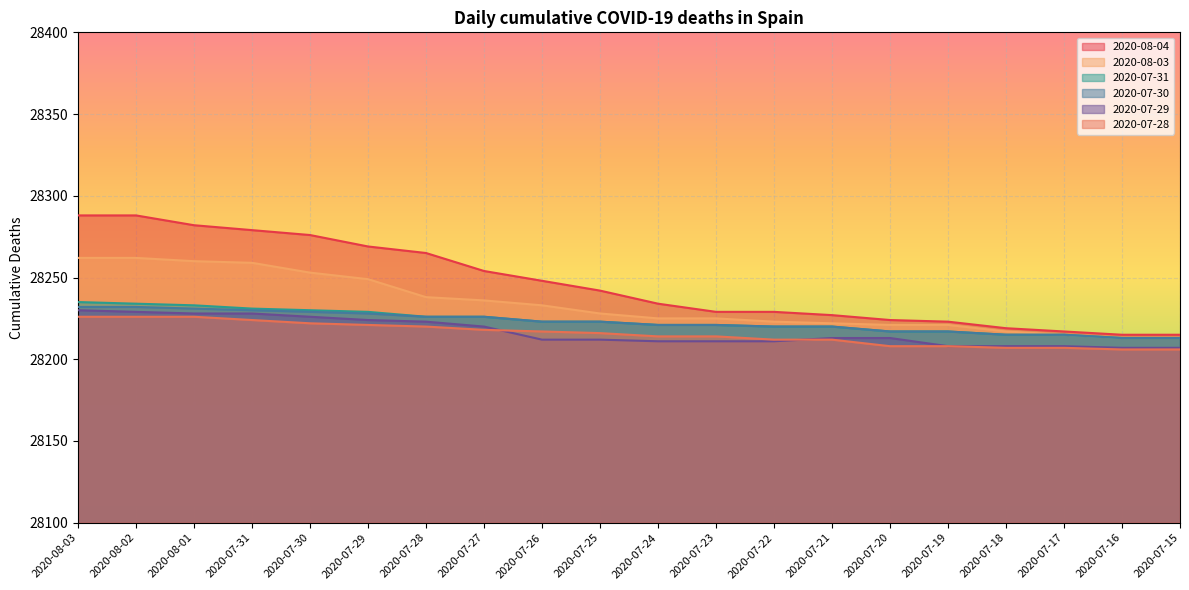

Between 2020-07-17 and 2020-07-15, which is larger?

2020-07-17